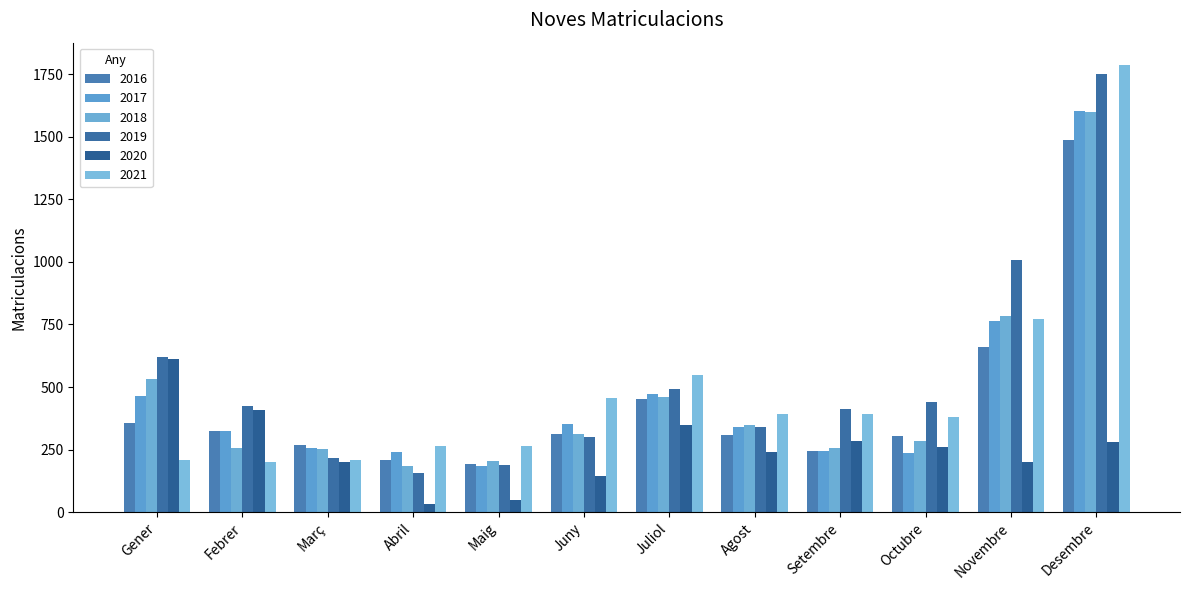

Reading right to left, transcribe all the data shown in this chart.

2016: Desembre=1486	Novembre=659	Octubre=306	Setembre=244	Agost=309	Juliol=454	Juny=312	Maig=193	Abril=209	Març=268	Febrer=323	Gener=358
2017: Desembre=1603	Novembre=762	Octubre=237	Setembre=246	Agost=339	Juliol=472	Juny=353	Maig=184	Abril=239	Març=256	Febrer=324	Gener=464
2018: Desembre=1599	Novembre=785	Octubre=285	Setembre=257	Agost=349	Juliol=461	Juny=313	Maig=204	Abril=183	Març=252	Febrer=258	Gener=532
2019: Desembre=1750	Novembre=1009	Octubre=442	Setembre=414	Agost=339	Juliol=494	Juny=302	Maig=188	Abril=156	Març=218	Febrer=423	Gener=618
2020: Desembre=280	Novembre=202	Octubre=261	Setembre=284	Agost=239	Juliol=348	Juny=143	Maig=48	Abril=32	Març=199	Febrer=410	Gener=610
2021: Desembre=1787	Novembre=773	Octubre=382	Setembre=394	Agost=392	Juliol=549	Juny=455	Maig=263	Abril=264	Març=209	Febrer=202	Gener=207